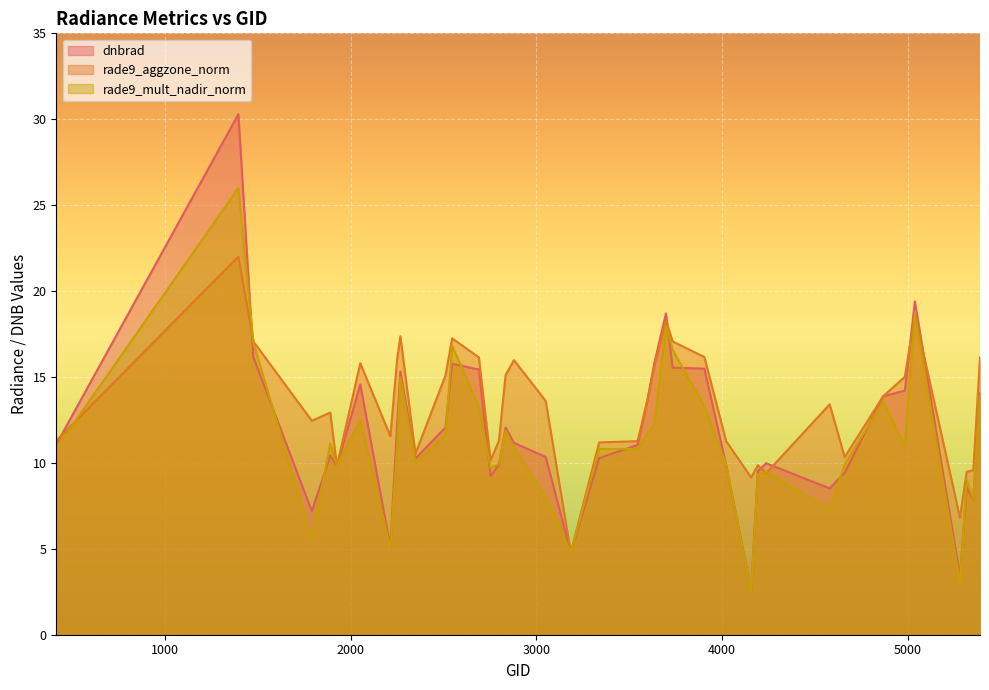

Which label corresponds to the smallest value in the chart?

4157